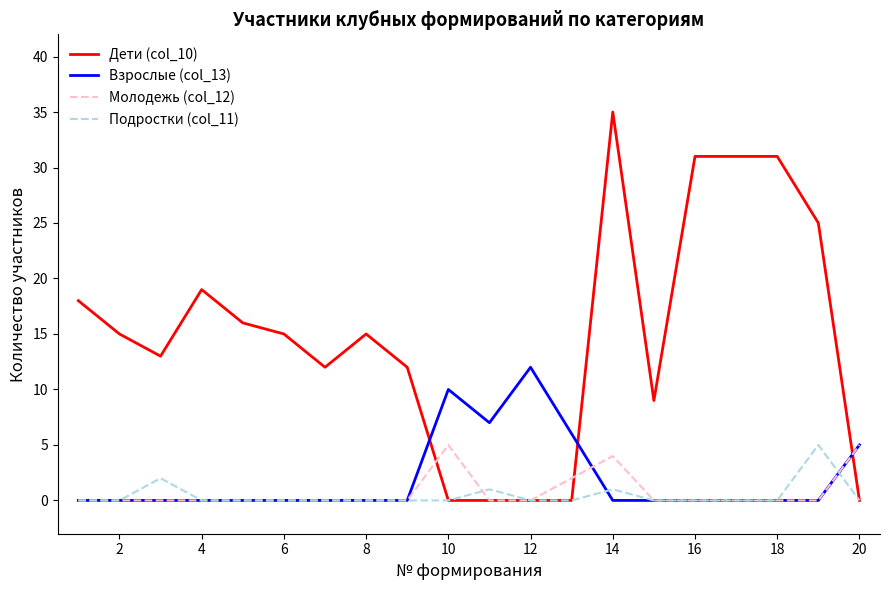

Which series has the widest spread of values?

Дети (col_10)